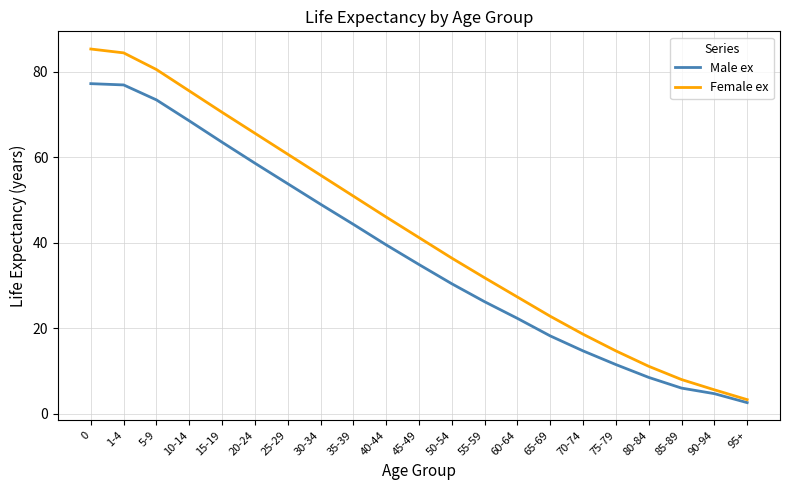

List the series in order of their peak value, highest first.

Female ex, Male ex